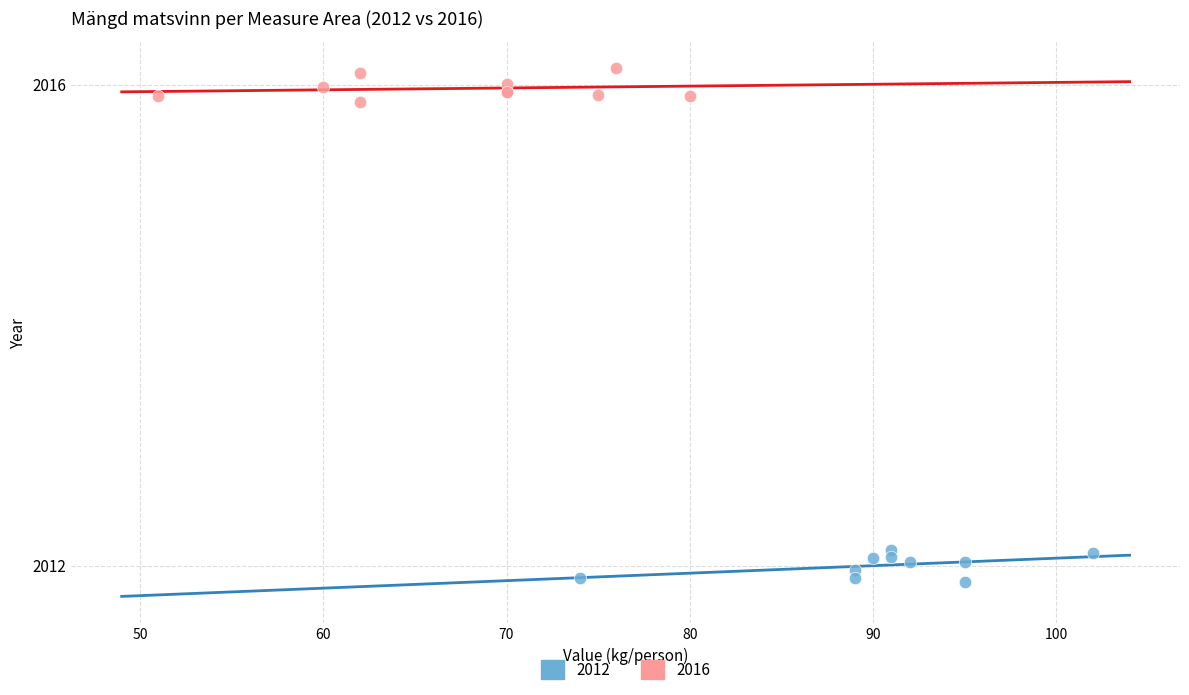

Which series contains the highest Y value?

2016